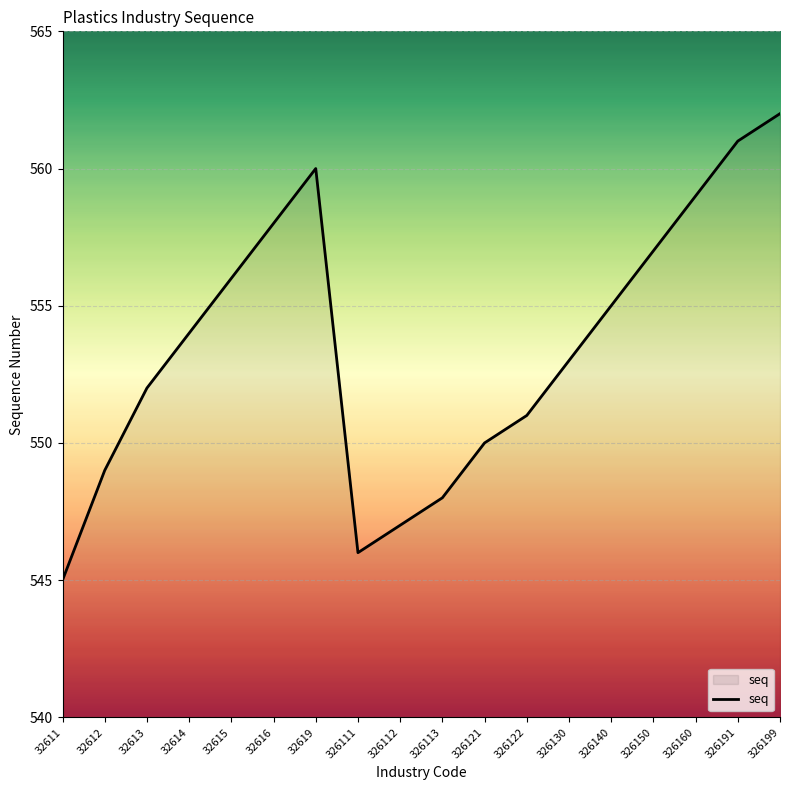

The chart shows a value of 210 at 326150. True or false?

False